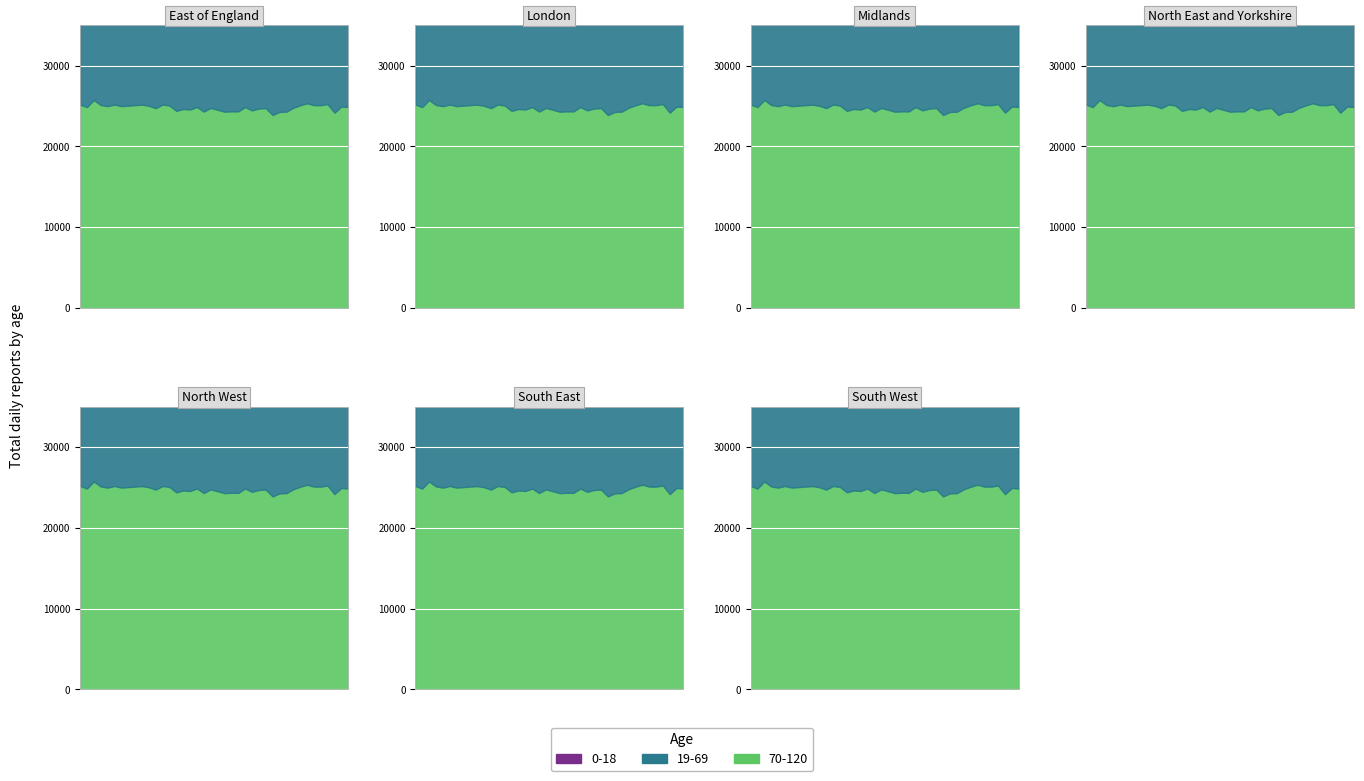

Rank the series by their maximum value, from lowest to highest.

0-18, 19-69, 70-120